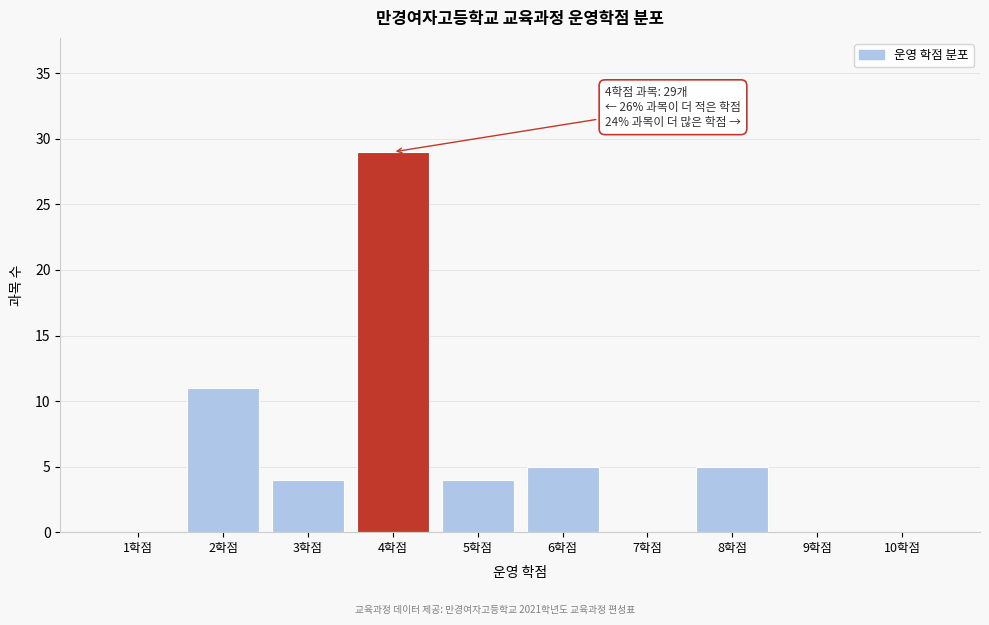

Which range on the x-axis has the tallest bar?

3.5 to 4.5